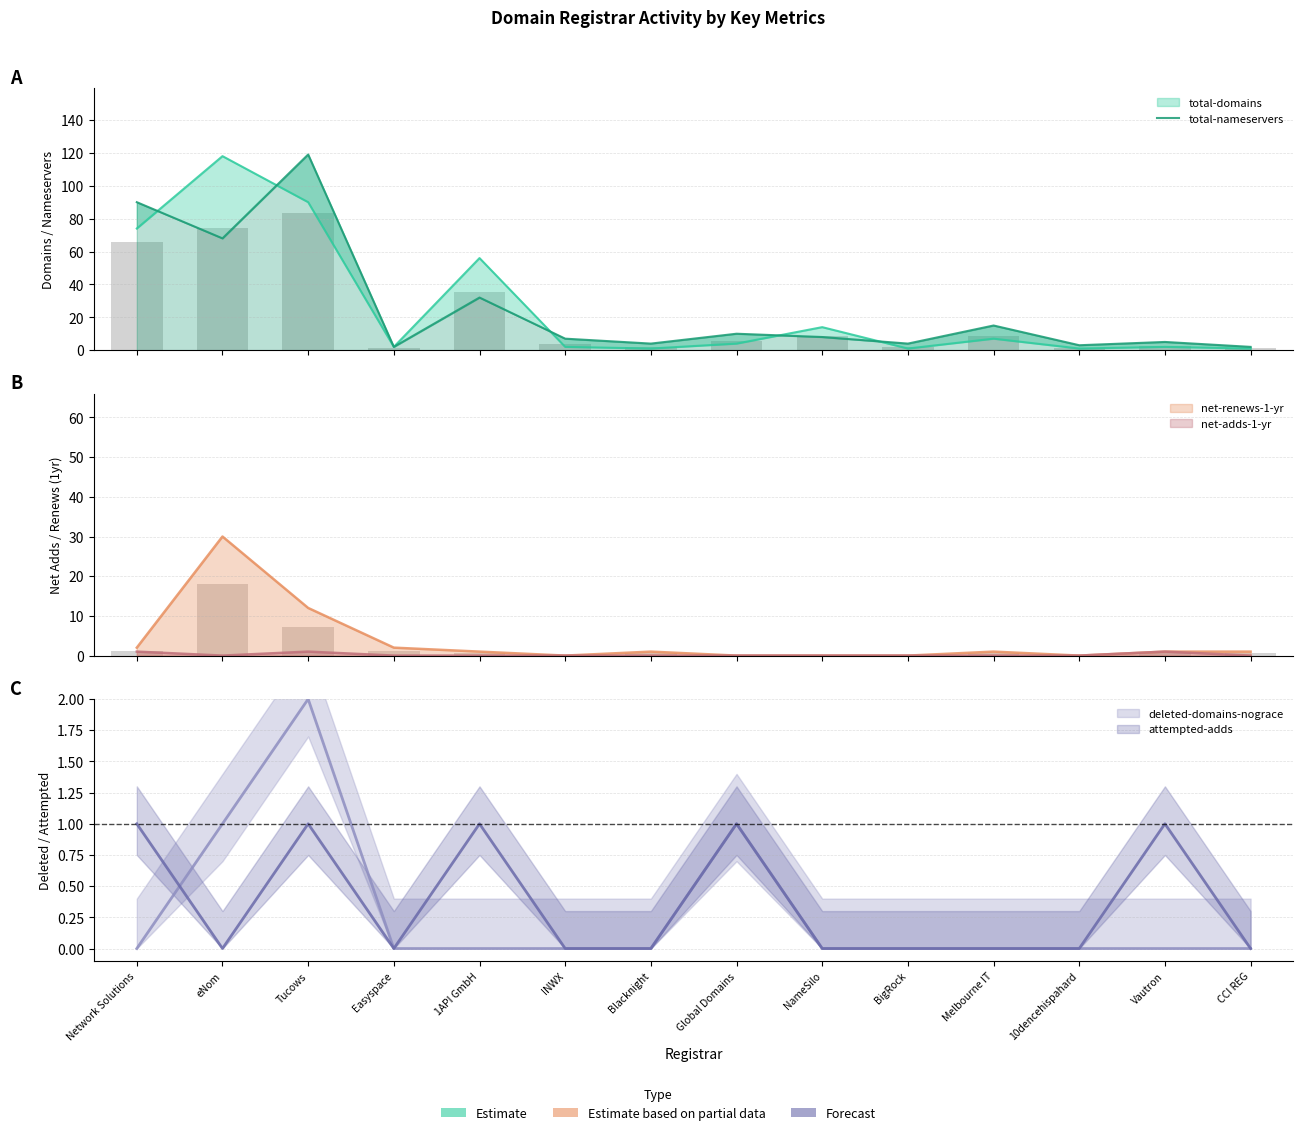

Where is the data nearest to the value 60?

eNom